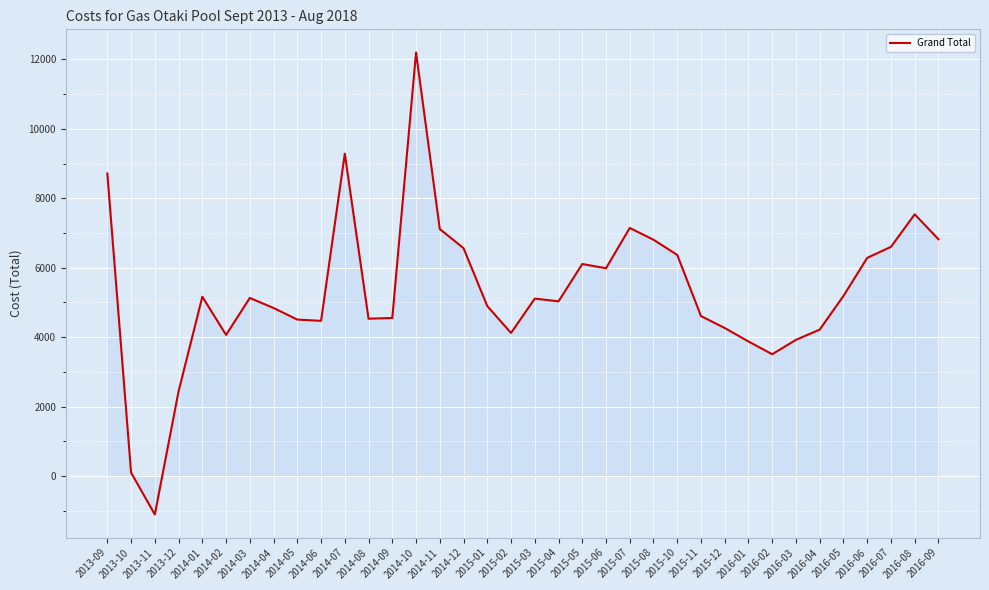

What is the difference between the values at 2014-01 and 2014-02?

1098.9